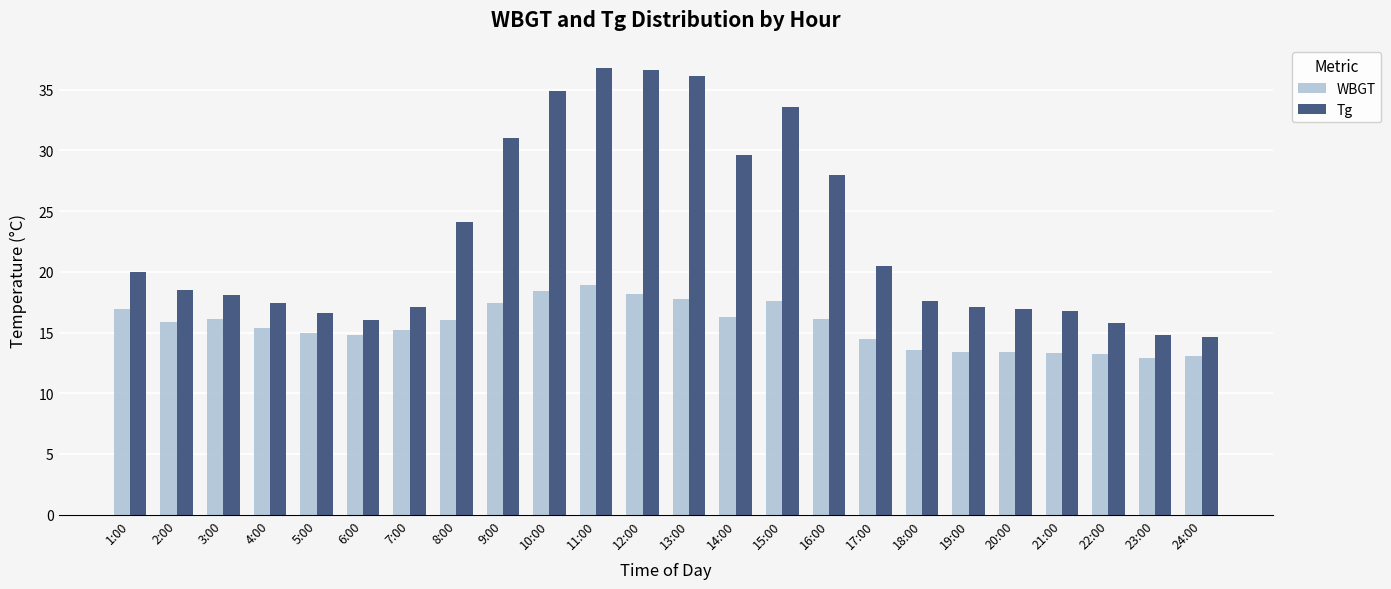

Where is Tg nearest to the value 25?

8:00